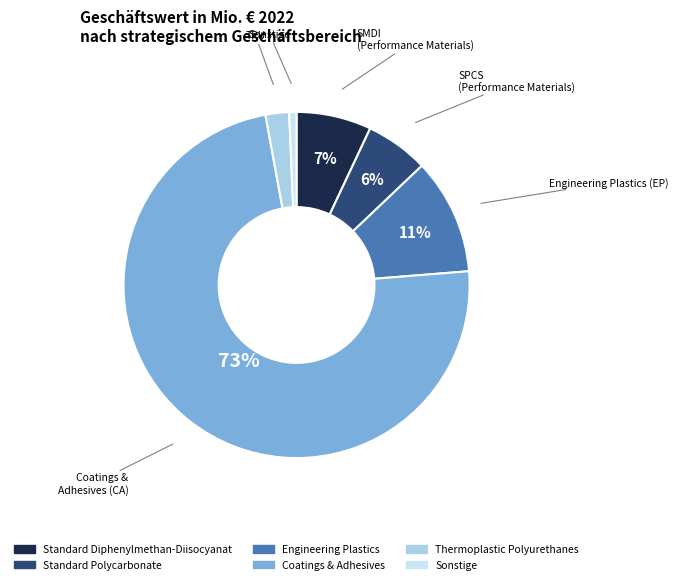

Is there any slice that represents more than half of the pie?

Yes